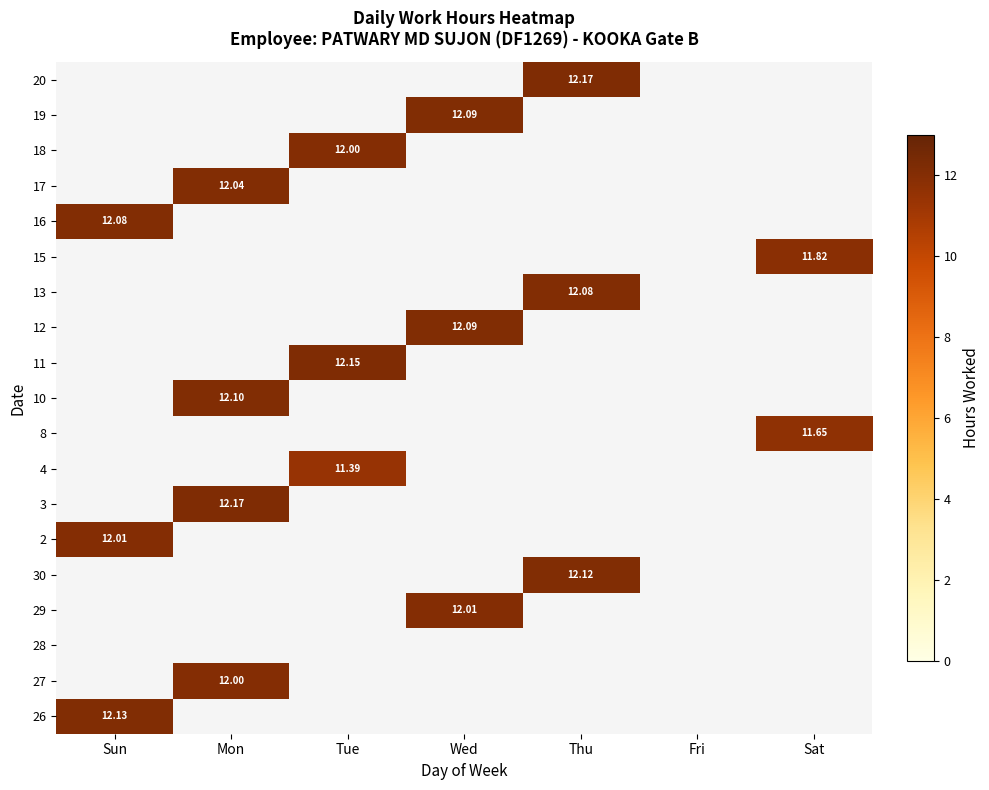

How many values in 30 are above zero?

1